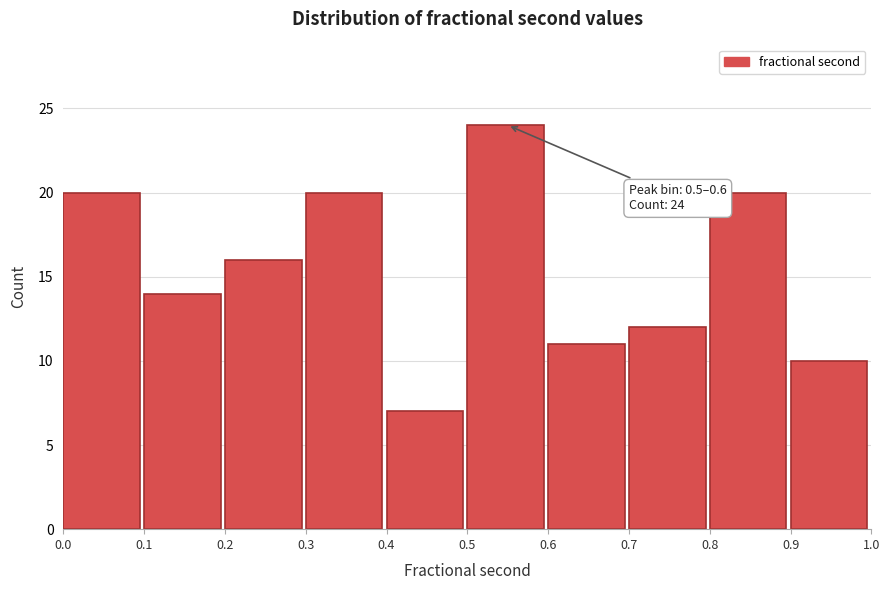

Which range on the x-axis has the tallest bar?

0.5 to 0.6